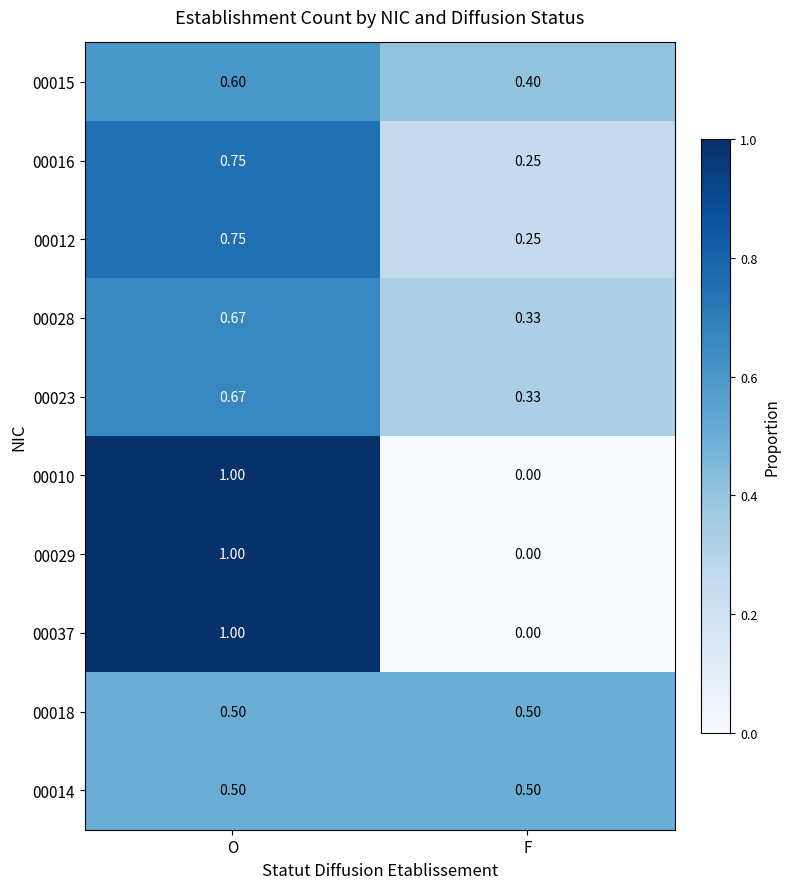

Where is 00029 nearest to the value 0?

F